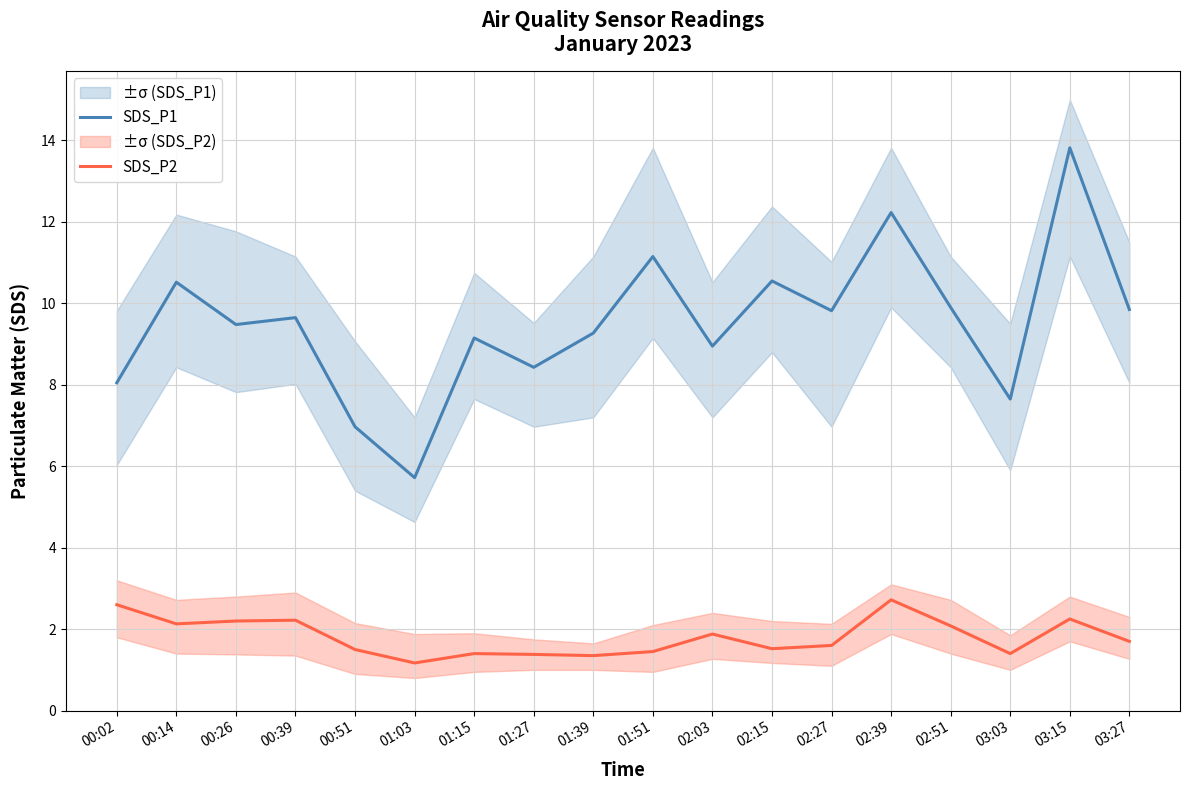

Is it true that SDS_P2 equals 1.4 at 01:51?

True